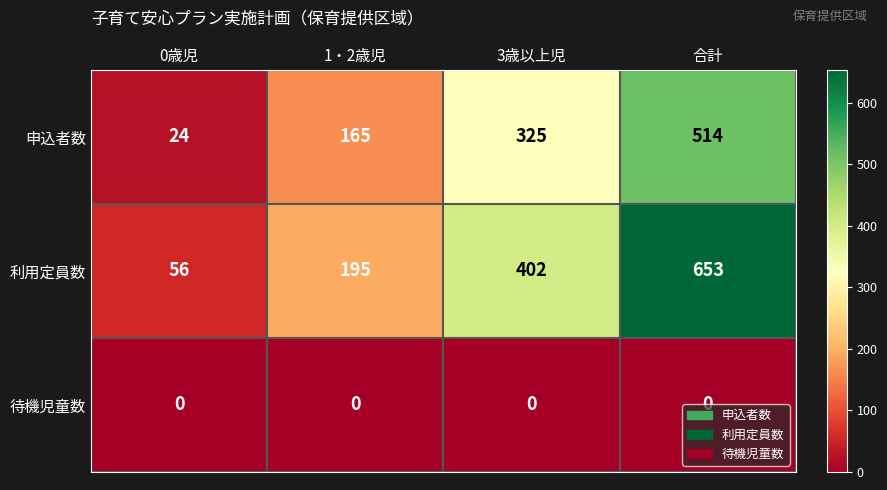

What is the maximum value shown in the chart?

653